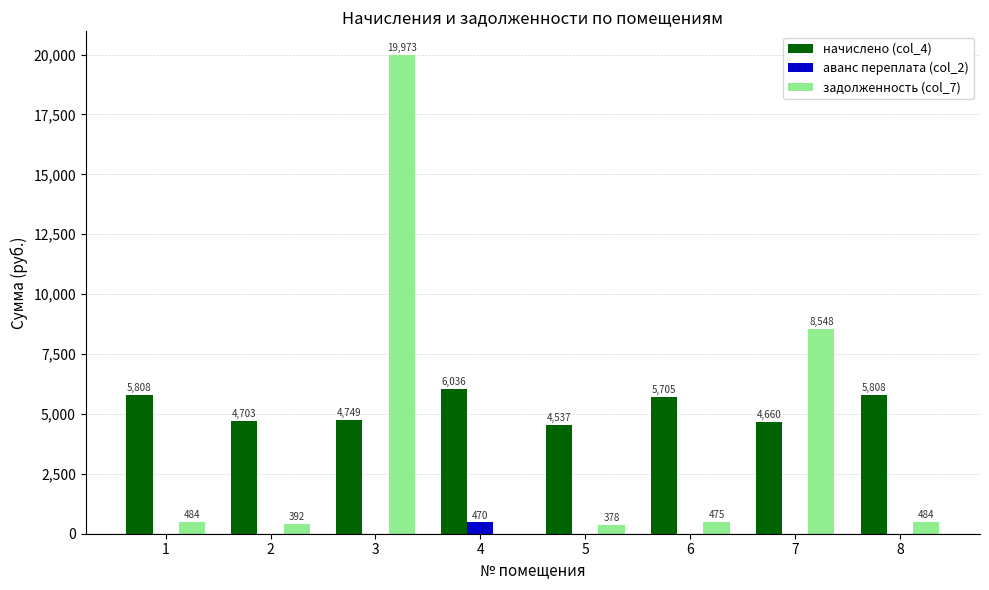

What is the spread (max minus min) of values at 8?

5807.9